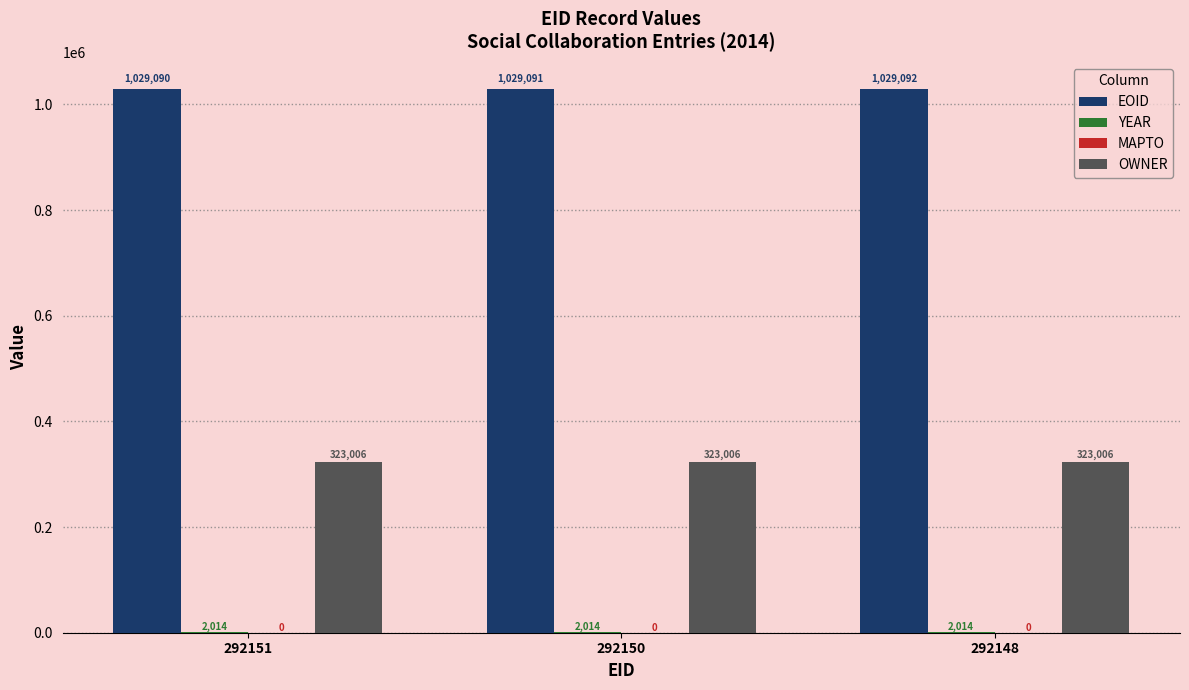

Is the value of EOID at 292150 greater than the value of OWNER at 292148?

Yes